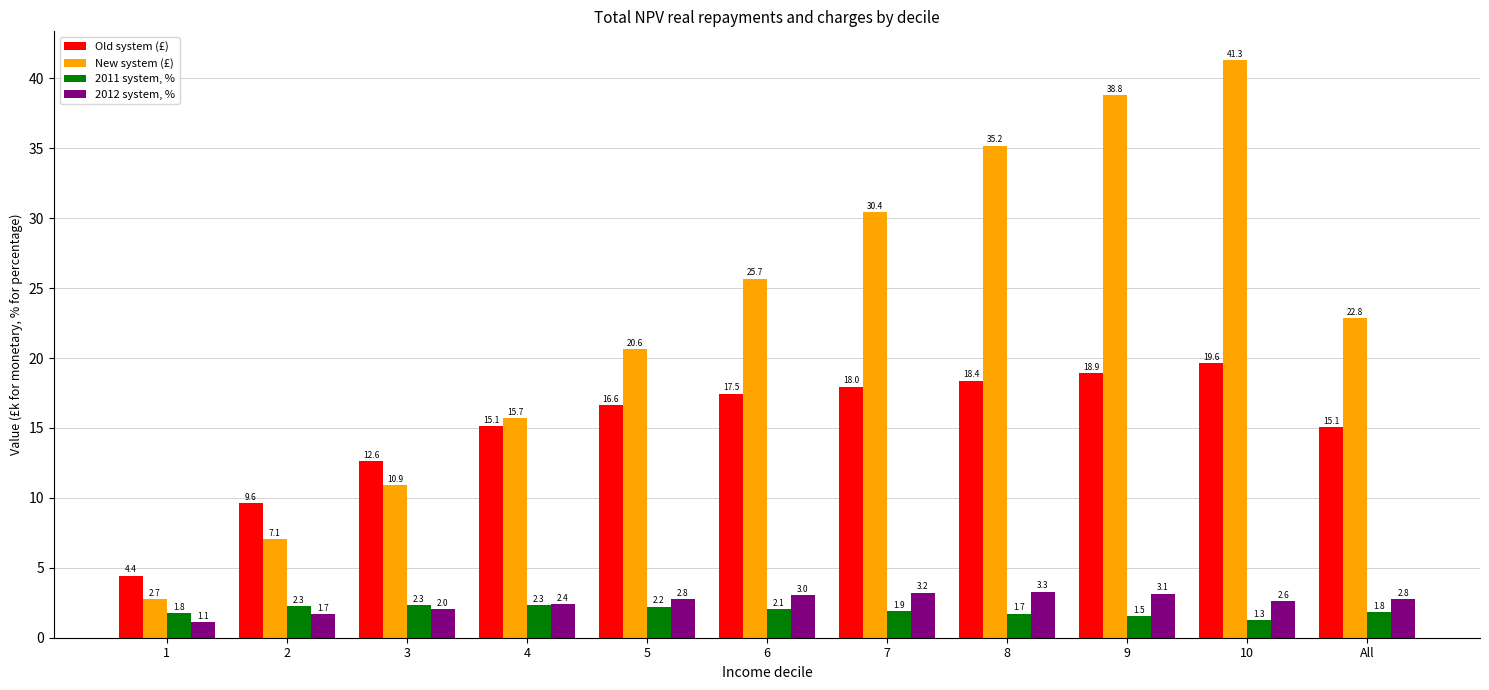

What is the total value across all series at 9?

62.4